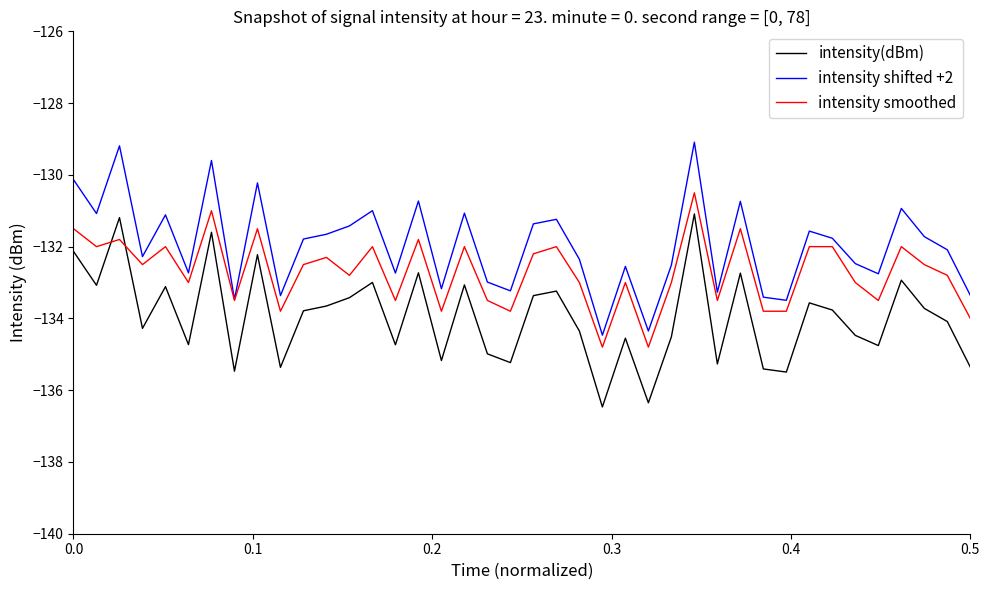

Which series has the largest total across all categories?

intensity shifted +2